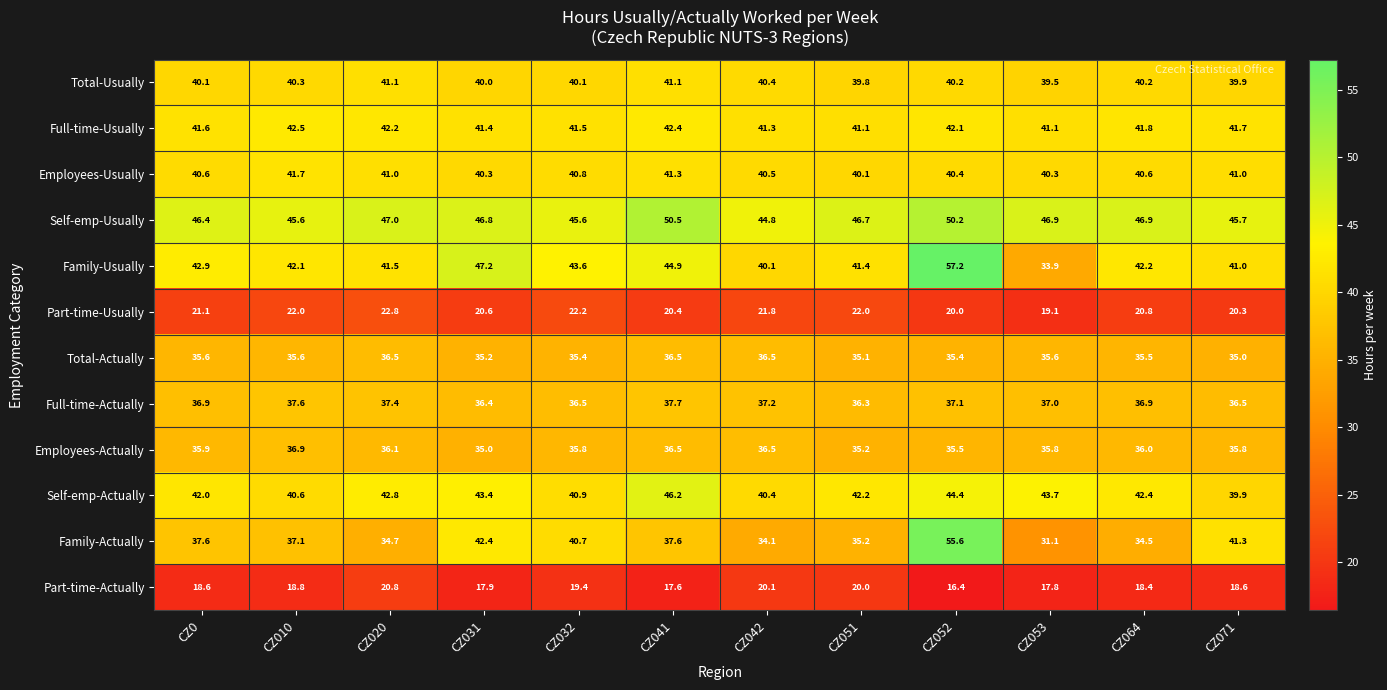

Which label corresponds to the largest value in the chart?

CZ052